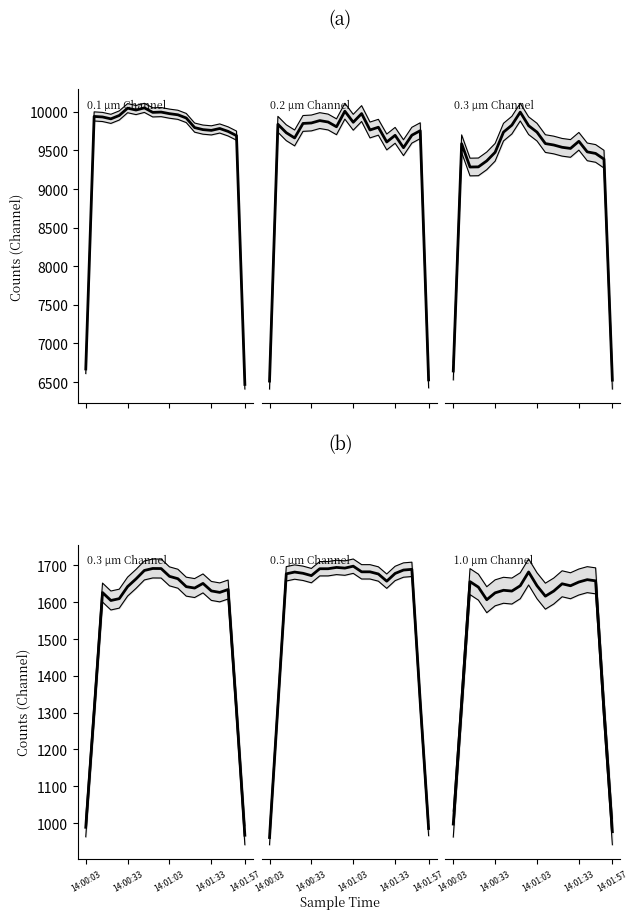

At how many categories does at least one series exceed 8996?

18